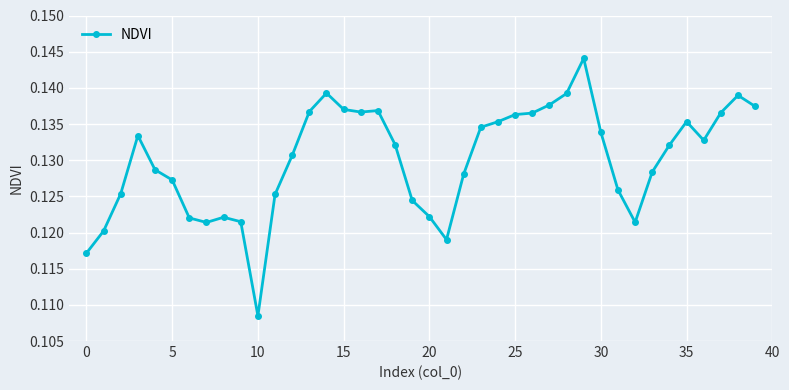

What is the sum of all values?

5.2